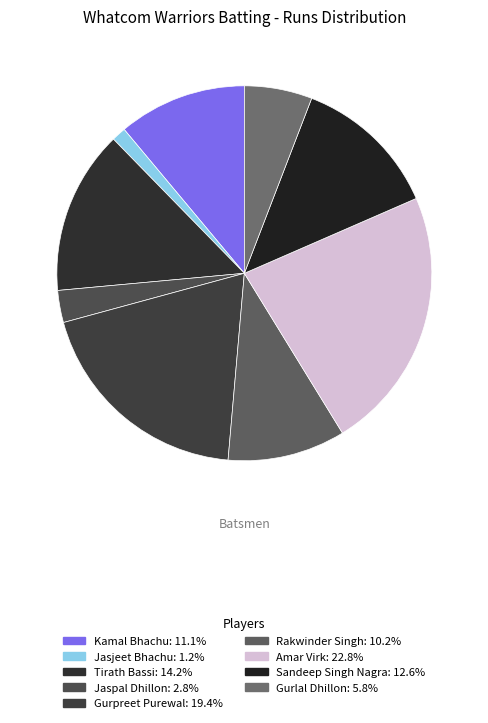

How many slices are in this pie chart?

9